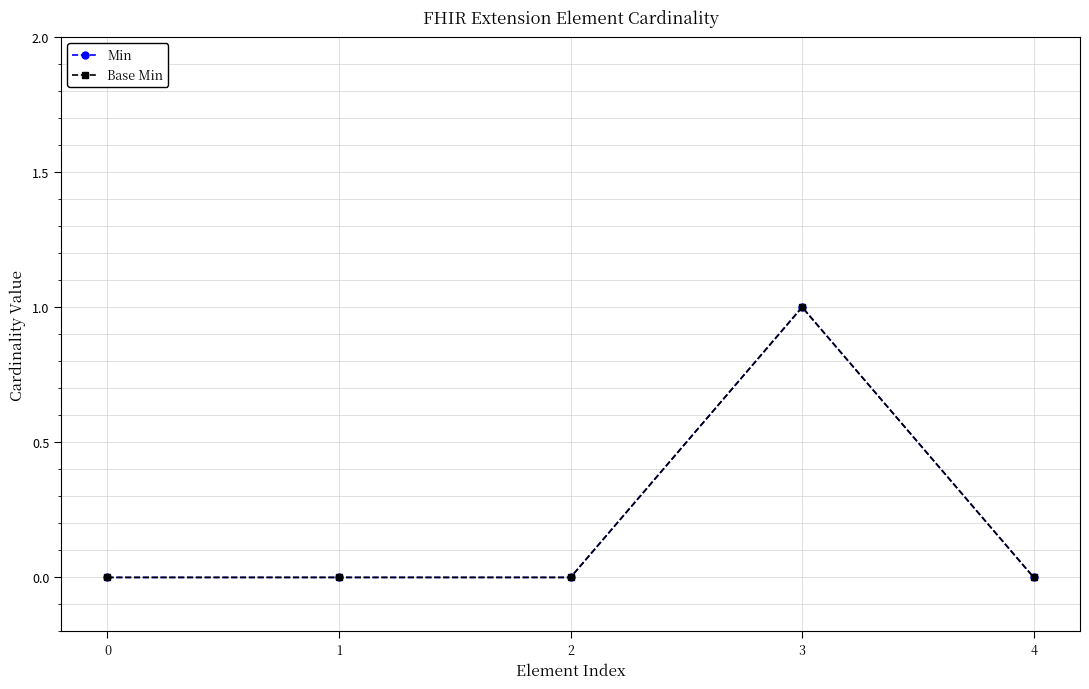

The value of Base Min at 2 is 0. True or false?

False